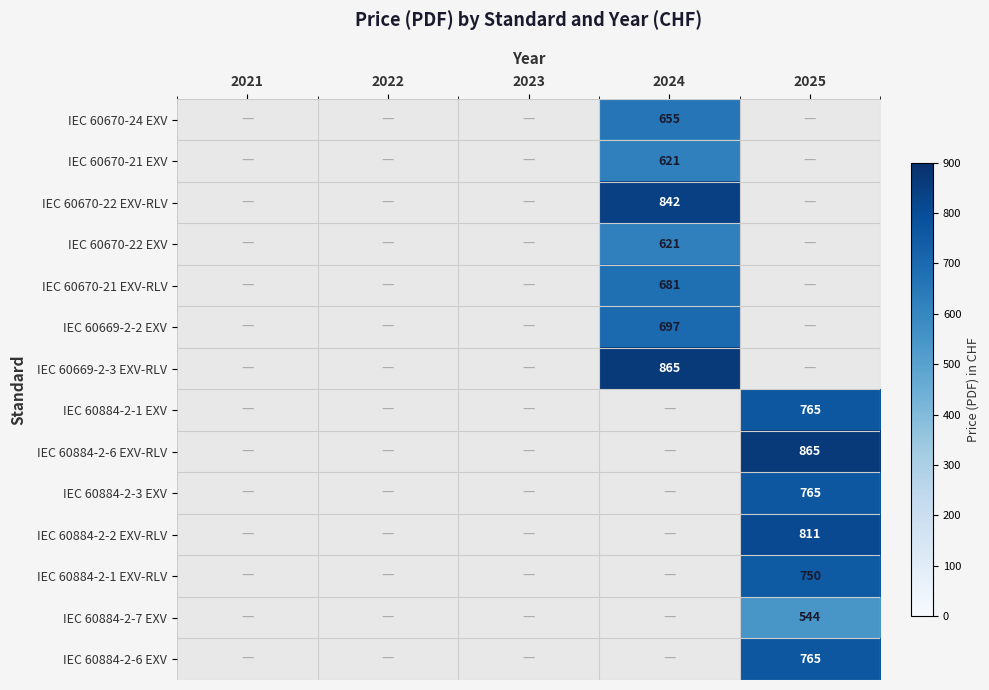

The IEC 60884-2-3 EXV series shows 765 at 2025. True or false?

True